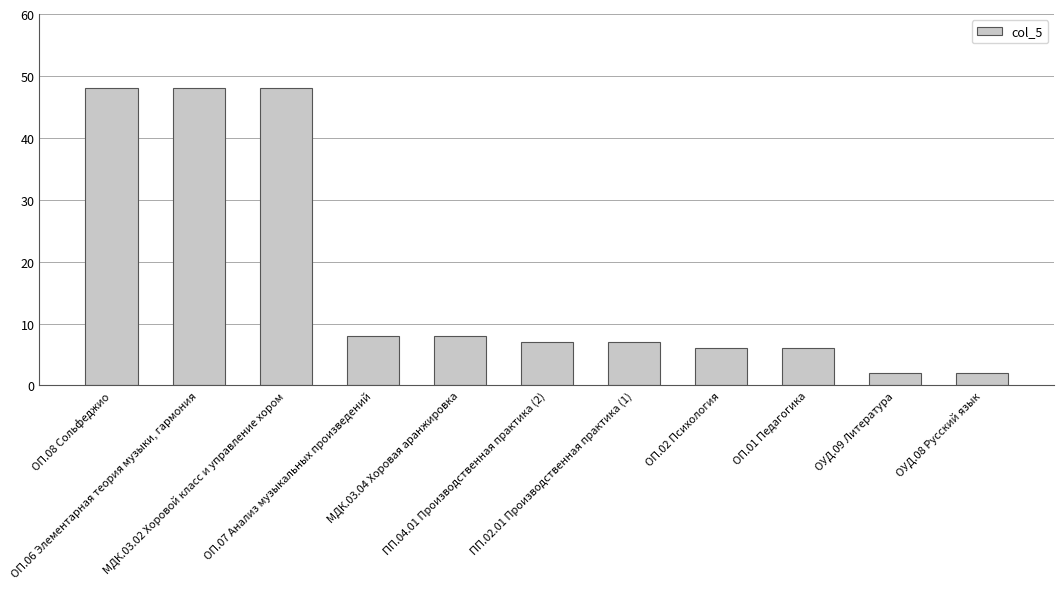

Is it true that the value at МДК.03.04 Хоровая аранжировка is 14?

False